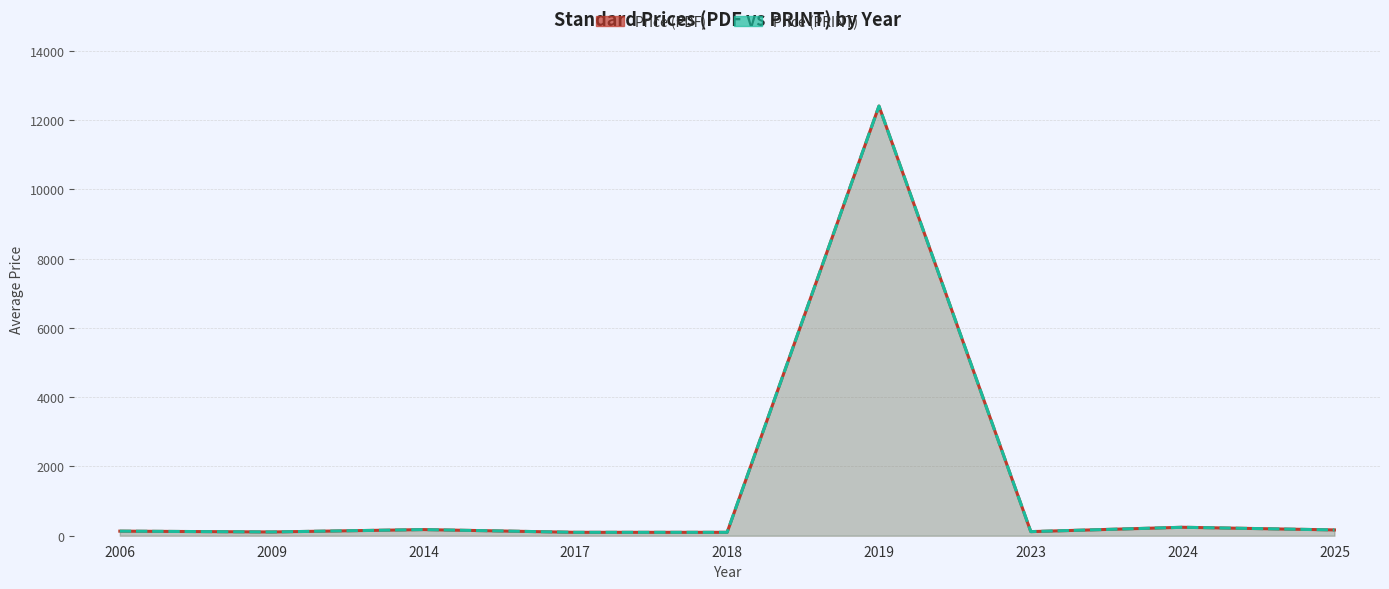

Reading left to right, transcribe all the data shown in this chart.

Price (PDF): 2006=132.0	2009=108.2	2014=177.0	2017=98.0	2018=98.0	2019=12400.0	2023=118.4	2024=243.9	2025=167.3
Price (PRINT): 2006=132.0	2009=108.2	2014=177.0	2017=98.0	2018=98.0	2019=12400.0	2023=118.4	2024=243.9	2025=167.3